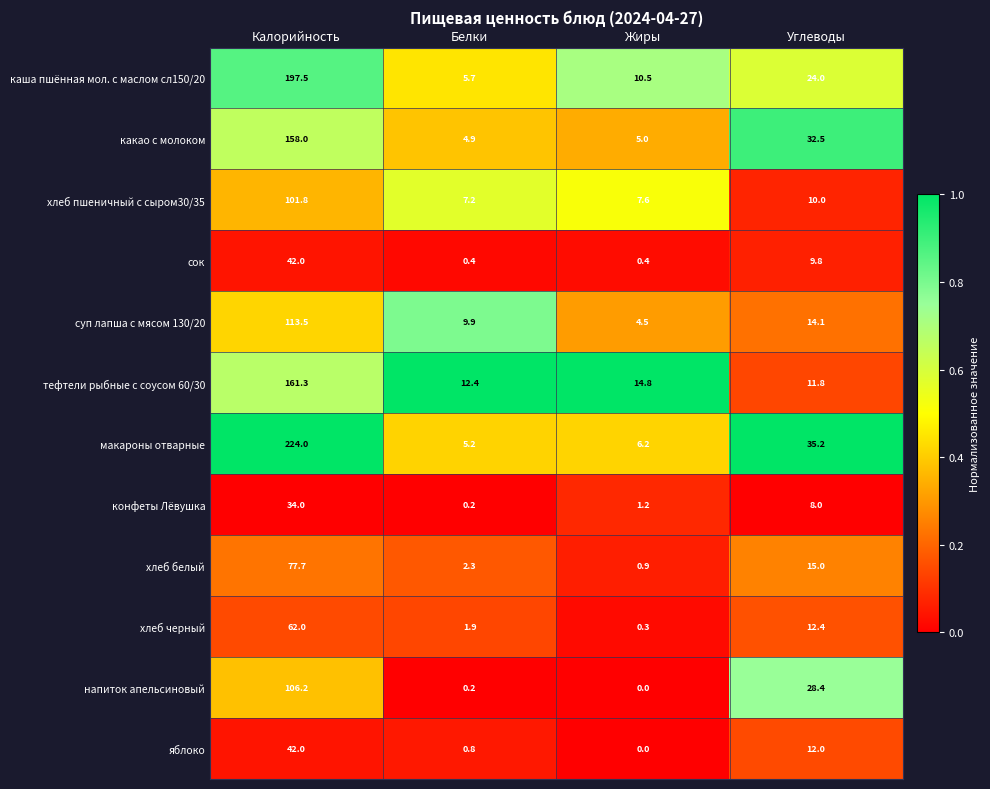

Which category has the highest value across all series?

Калорийность